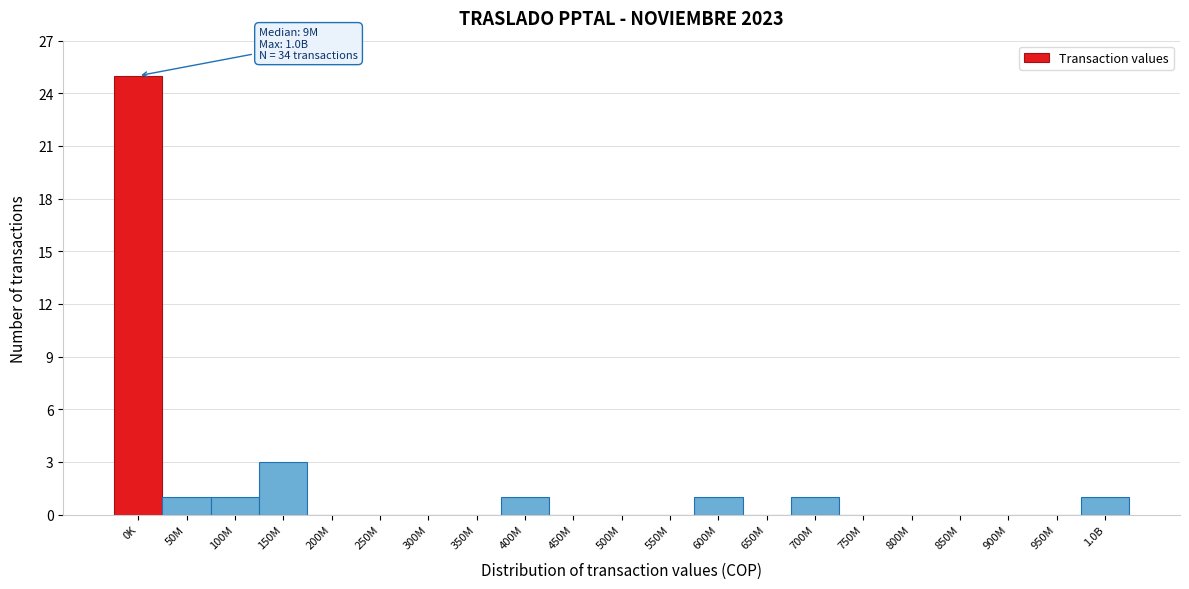

Reading left to right, list all the values displayed in this chart.

0K=25	50M=1	100M=1	150M=3	200M=0	250M=0	300M=0	350M=0	400M=1	450M=0	500M=0	550M=0	600M=1	650M=0	700M=1	750M=0	800M=0	850M=0	900M=0	950M=0	1.0B=1